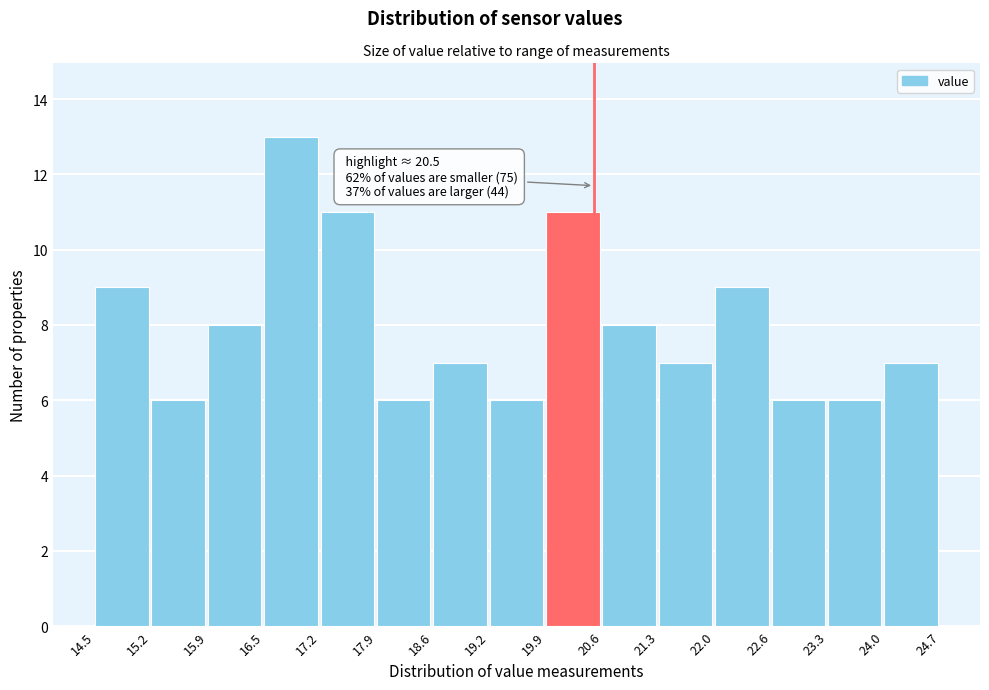

Which range on the x-axis has the tallest bar?

16.5 to 17.2